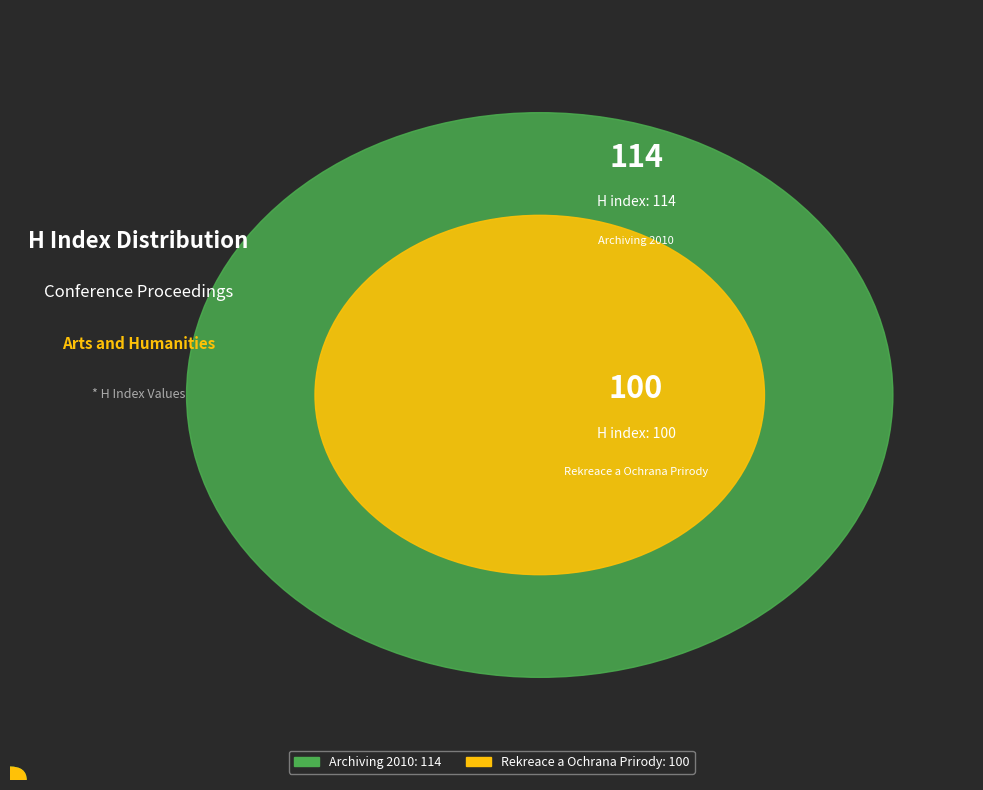

Rank the categories by value from lowest to highest.

Rekreace a Ochrana Prirody, Archiving 2010